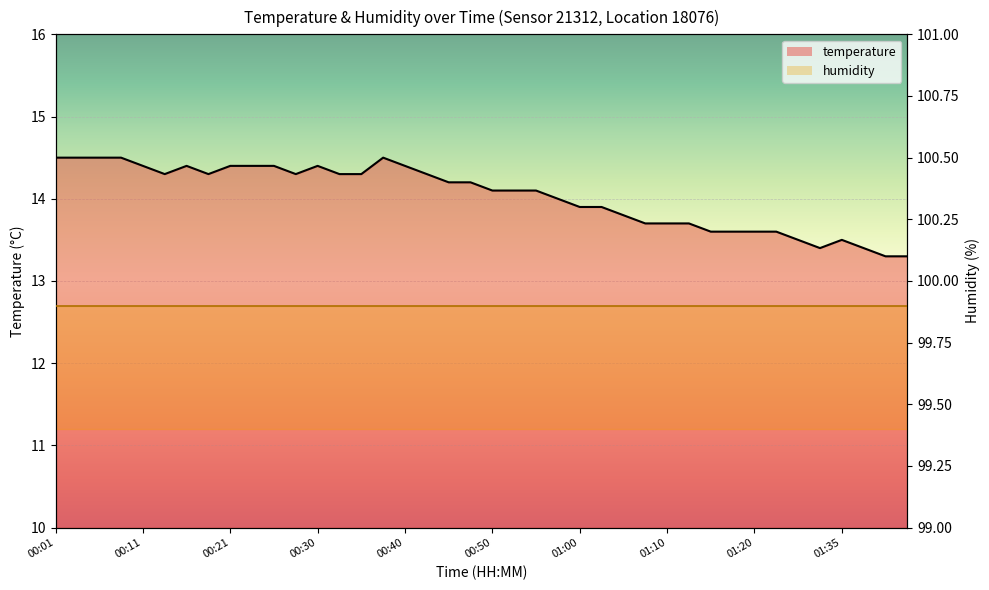

What is the difference between the maximum and second lowest values in the temperature_line series?

1.2